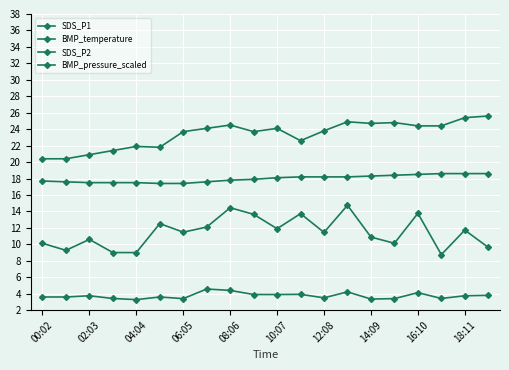

Count the number of data series in this chart.

4